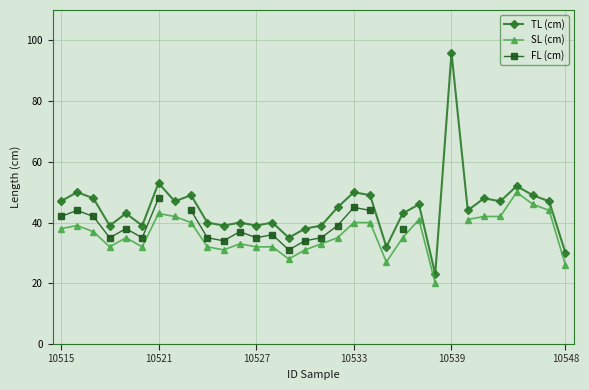

True or false: TL (cm) has more than 0 interior local peaks.

True